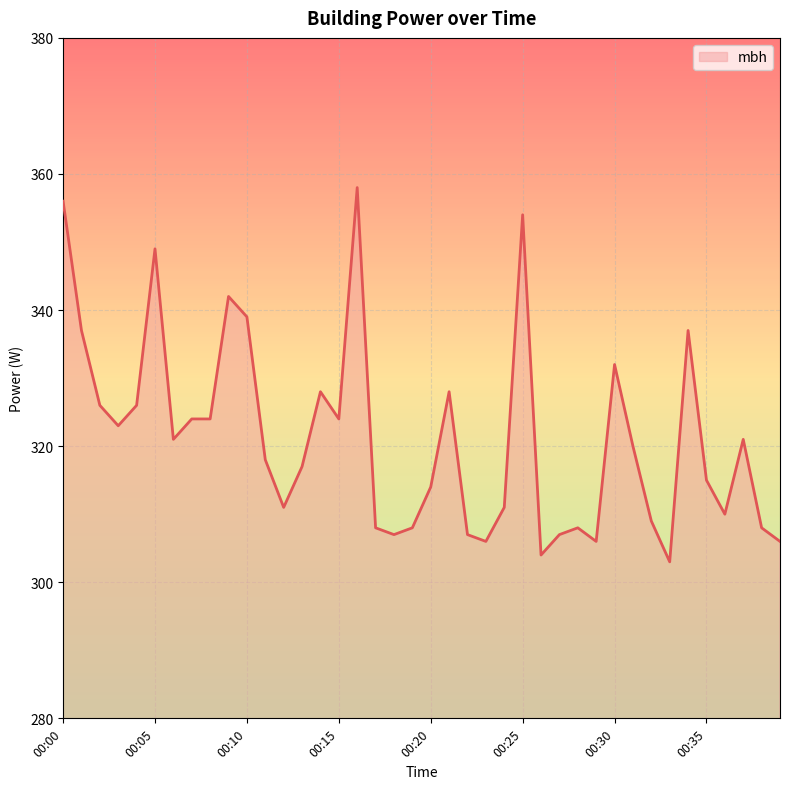

What is the difference between the maximum and minimum values?

55